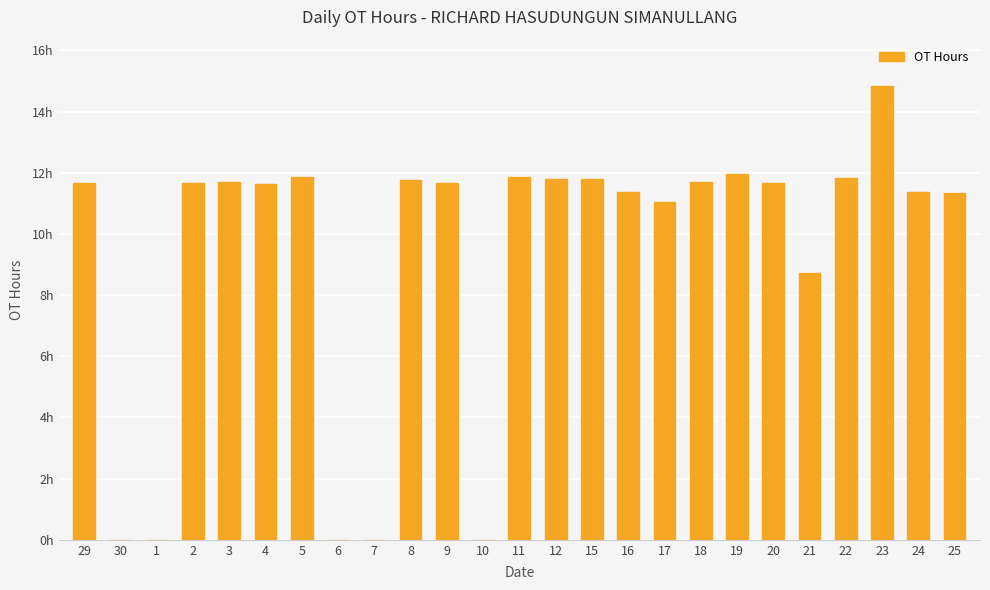

What is the label of the 13th bar from the left?

11